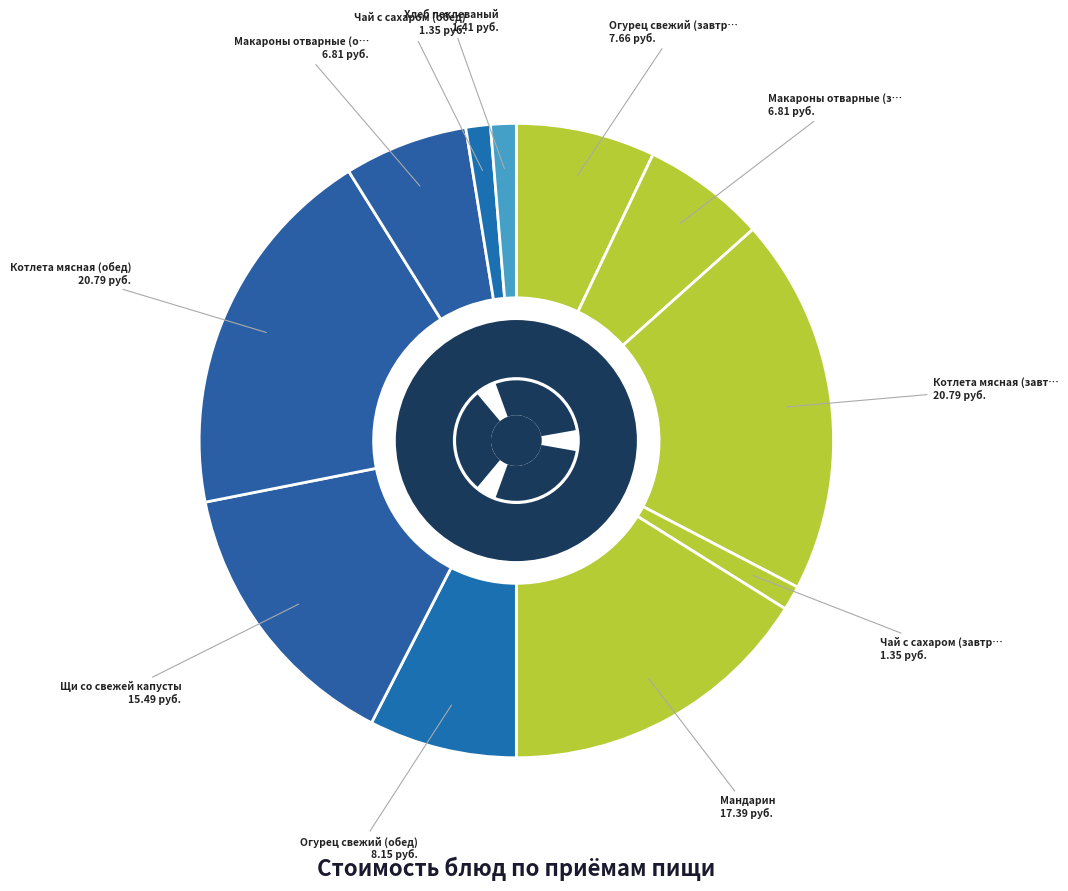

True or false: Мандарин accounts for 10% of the total.

False